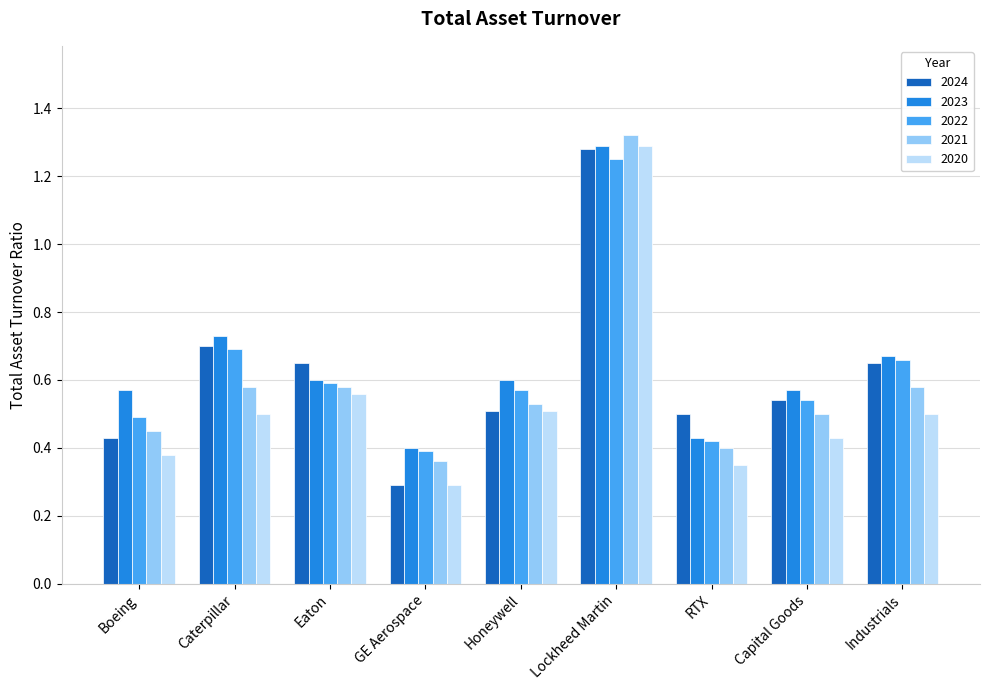

Count the 2022 values in the range 0 to 1.

8